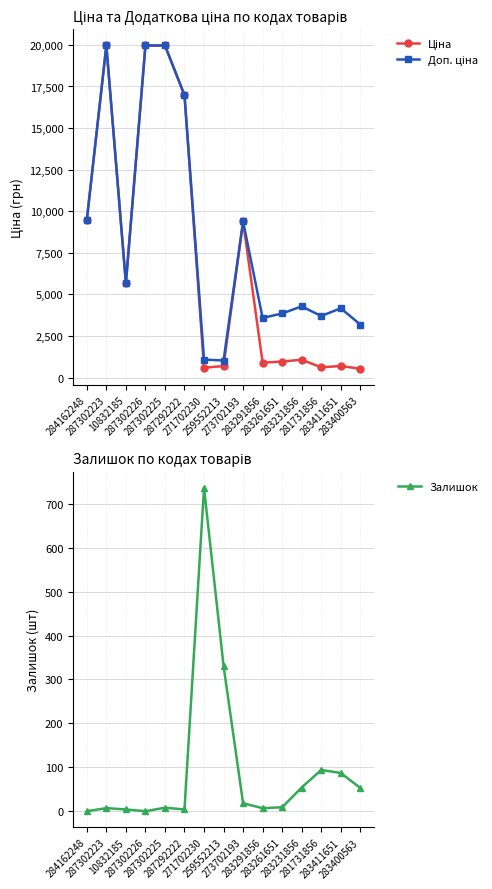

List the labels in order of Залишок value, largest first.

271702230, 259552213, 281731856, 283411651, 283231856, 283400563, 273702193, 283261651, 287302225, 287302223, 283291856, 10832185, 287292222, 284162248, 287302226